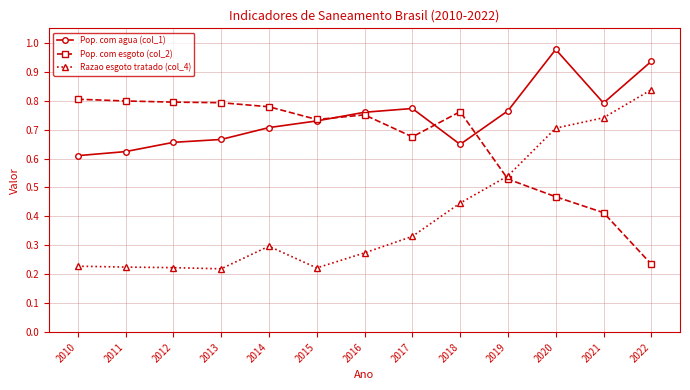

Does the chart display data point markers on the line(s)?

Yes